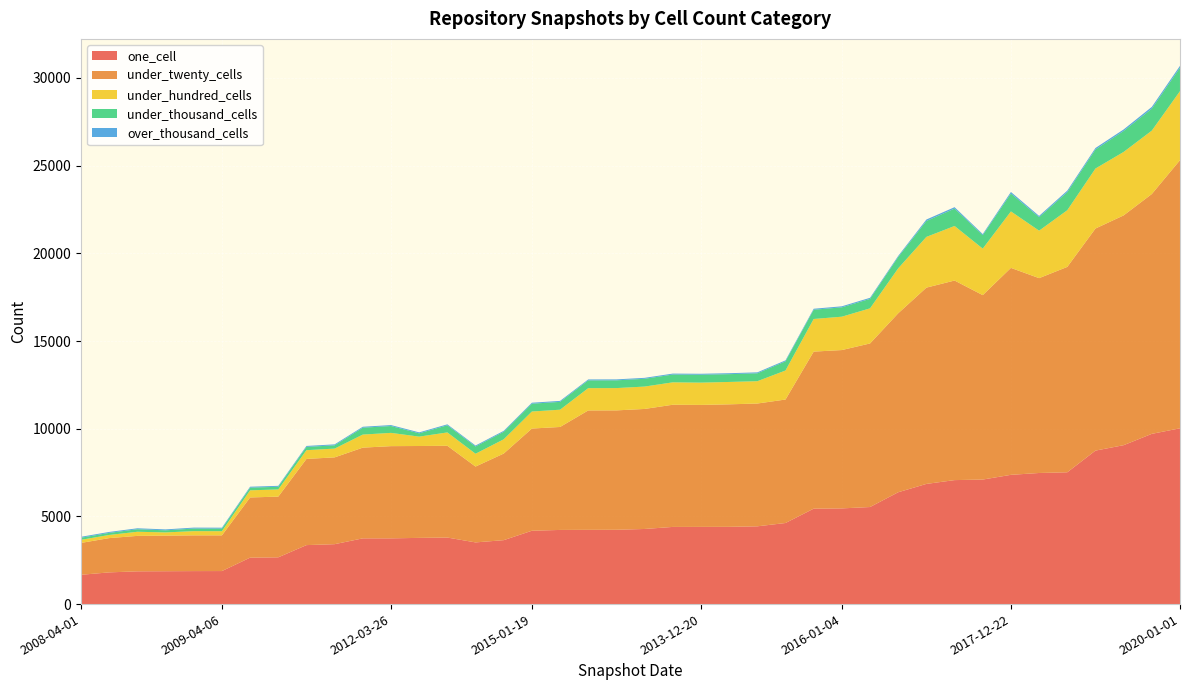

Reading right to left, transcribe all the data shown in this chart.

one_cell: 10023	9707	9061	8751	7515	7475	7370	7101	7069	6852	6377	5534	5456	5441	4623	4434	4405	4402	4400	4283	4237	4234	4228	4182	3645	3517	3794	3775	3748	3748	3416	3363	2666	2648	1883	1881	1874	1868	1808	1671
under_twenty_cells: 15289	13675	13102	12664	11711	11110	11800	10516	11380	11192	10205	9327	9029	8955	7041	7002	6985	6955	6967	6844	6808	6808	5871	5827	4938	4325	5233	5239	5258	5173	4950	4914	3462	3432	2036	2038	2029	2021	1955	1817
under_hundred_cells: 3936	3615	3618	3420	3232	2707	3220	2651	3110	2893	2564	2002	1902	1860	1655	1272	1276	1270	1277	1276	1271	1271	985	971	813	731	761	535	756	745	500	499	409	407	237	240	184	235	179	177
under_thousand_cells: 1337	1250	1196	1085	1032	771	1020	768	991	907	646	541	533	527	521	451	444	451	444	443	442	442	446	446	427	414	407	188	391	391	187	187	152	152	147	148	119	145	119	119
over_thousand_cells: 107	102	86	85	85	70	87	60	81	83	60	60	59	56	56	54	54	54	54	54	54	54	56	56	54	54	54	54	54	54	54	54	53	53	53	53	53	53	53	53